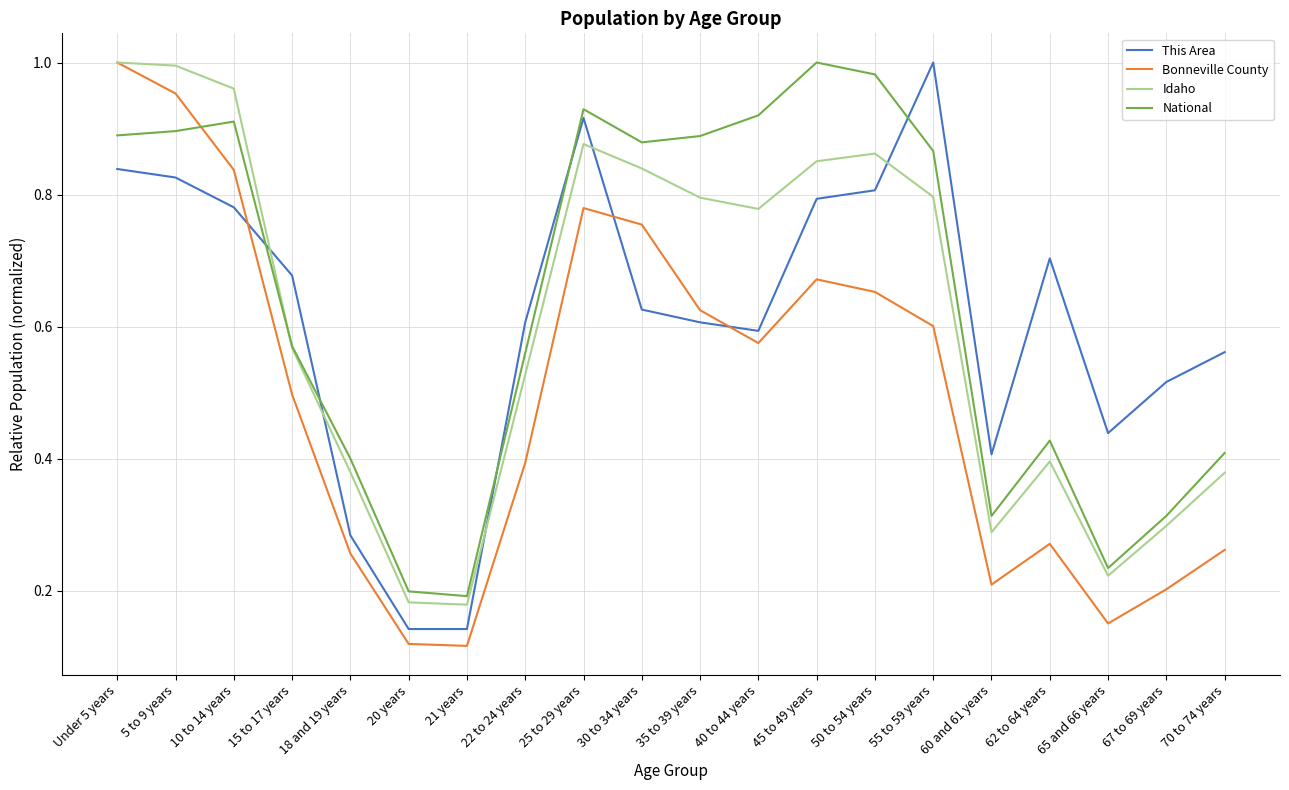

What are all the series names shown in the legend?

This Area, Bonneville County, Idaho, National